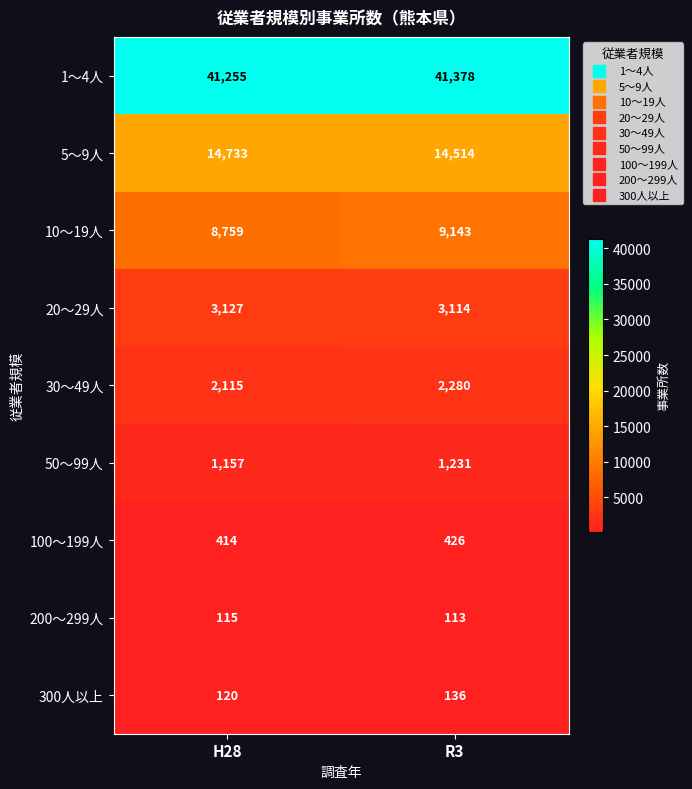

Rank the series at H28 from highest to lowest value.

1～4人, 5～9人, 10～19人, 20～29人, 30～49人, 50～99人, 100～199人, 300人以上, 200～299人